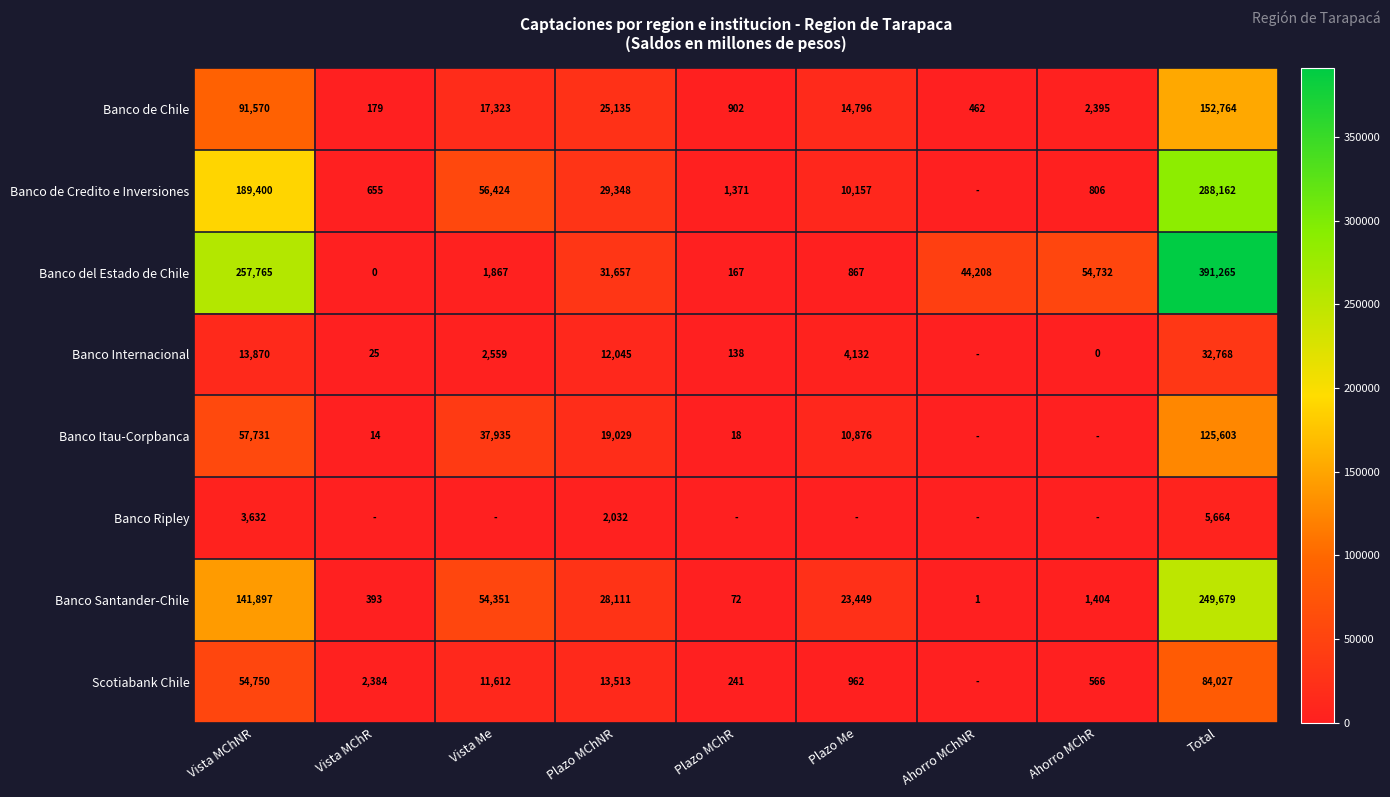

True or false: Banco del Estado de Chile has a value of 44208 at Ahorro MChNR.

True